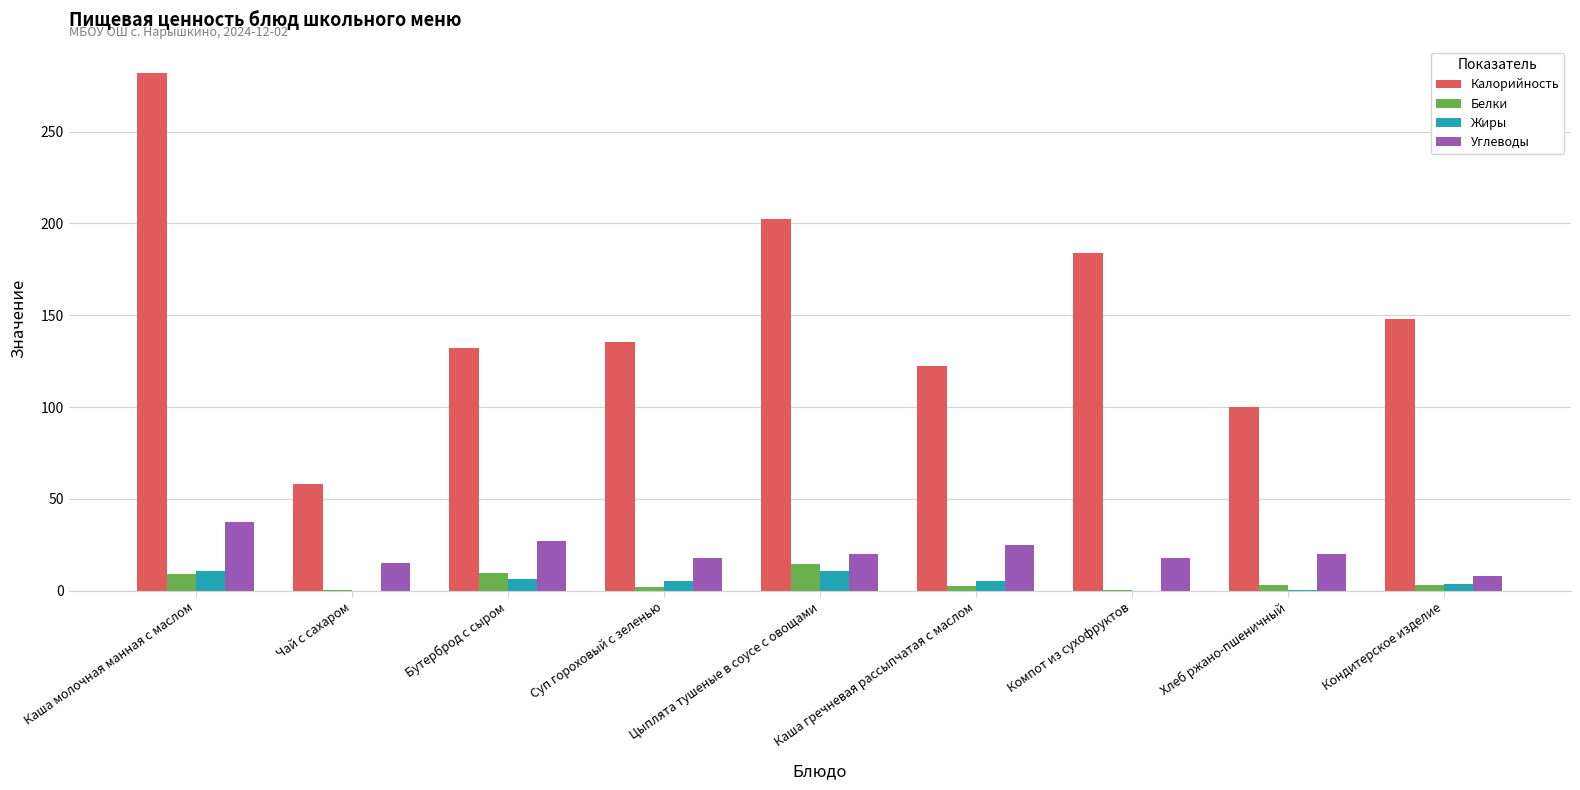

What is the difference between the Белки values at Чай с сахаром and Каша молочная манная с маслом?

9.0